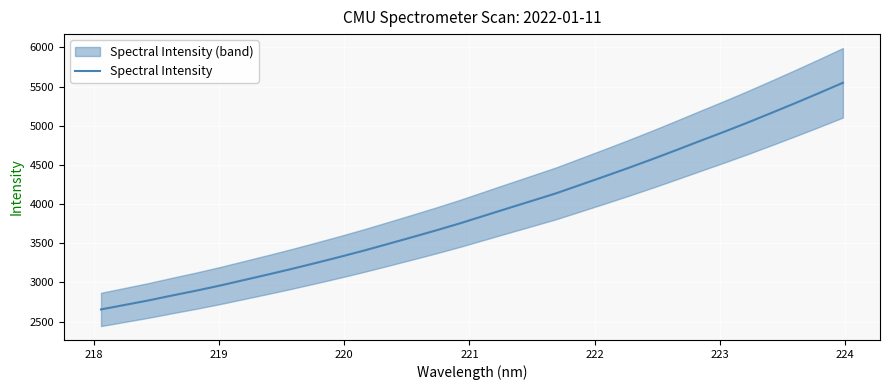

What is the highest value of the Spectral Intensity series?

5549.1